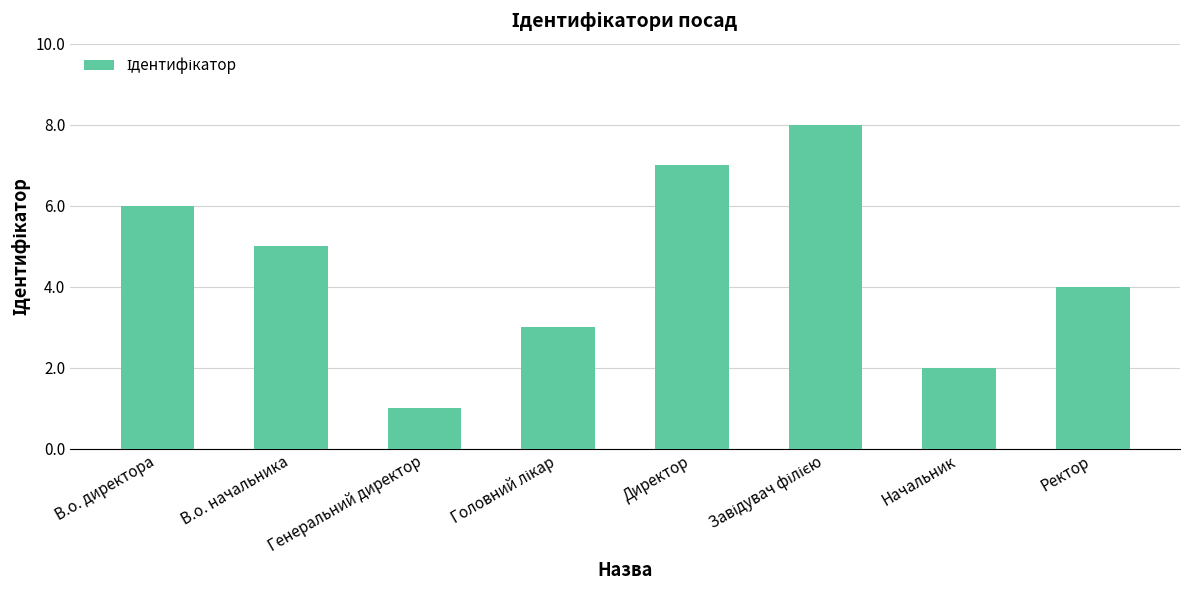

The chart shows a value of 4 at Ректор. True or false?

True